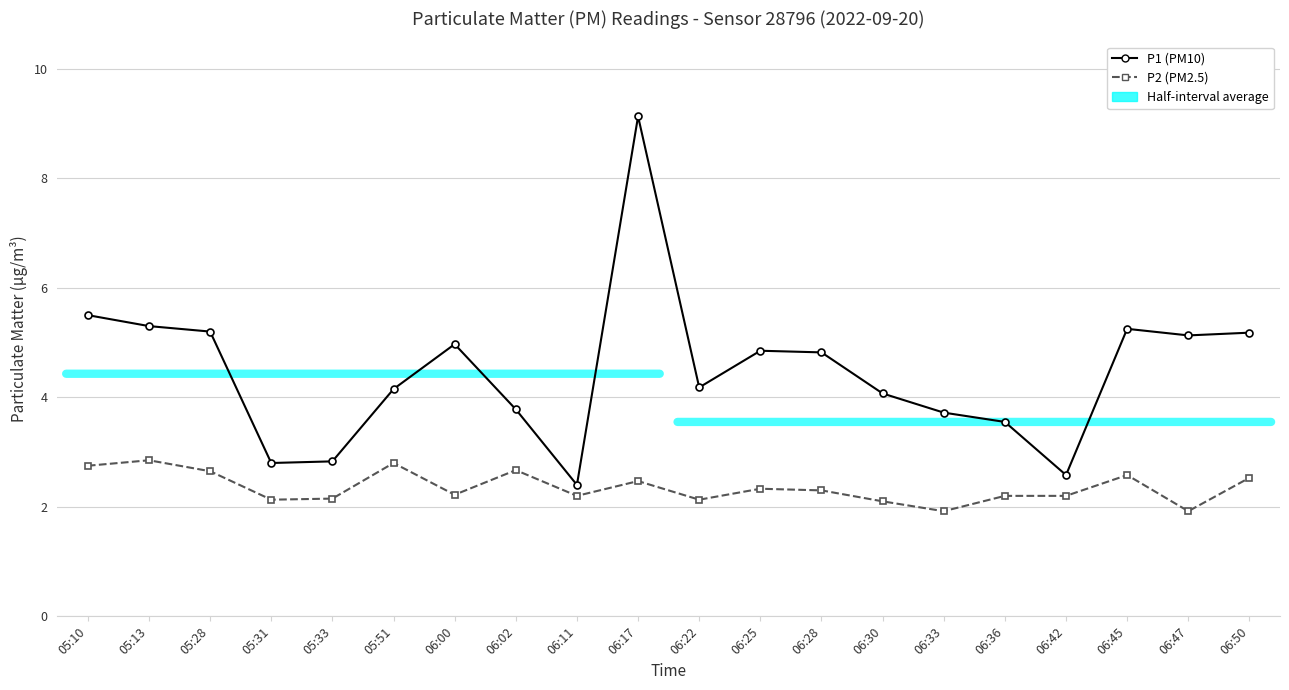

At which category is the sum across all series the highest?

06:17